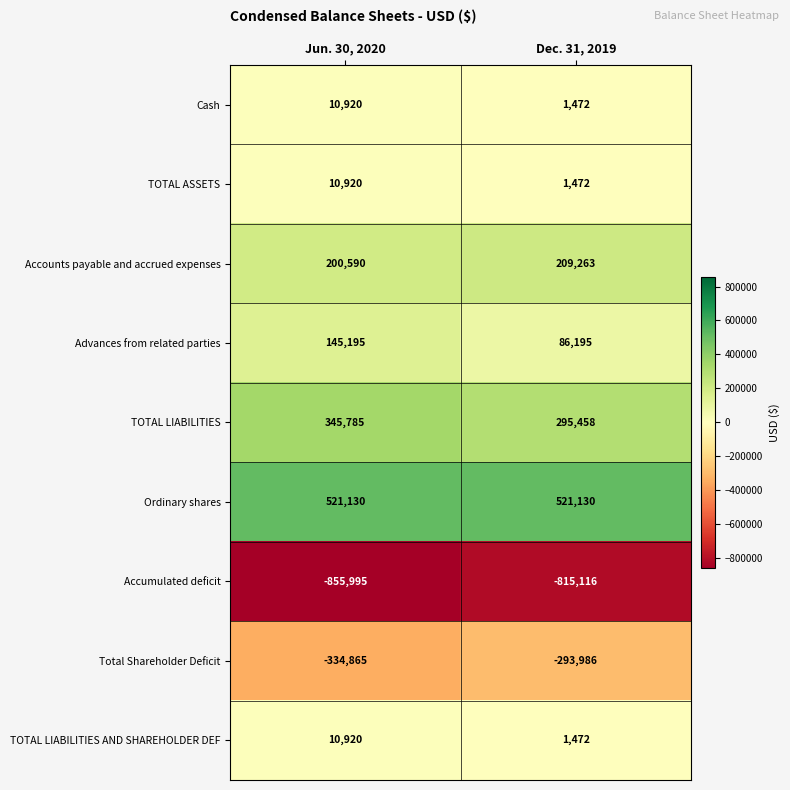

Reading left to right, transcribe all the data shown in this chart.

Cash: 10920	1472
TOTAL ASSETS: 10920	1472
Accounts payable and accrued expenses: 200590	209263
Advances from related parties: 145195	86195
TOTAL LIABILITIES: 345785	295458
Ordinary shares: 521130	521130
Accumulated deficit: -855995	-815116
Total Shareholder Deficit: -334865	-293986
TOTAL LIABILITIES AND SHAREHOLDER DEF: 10920	1472